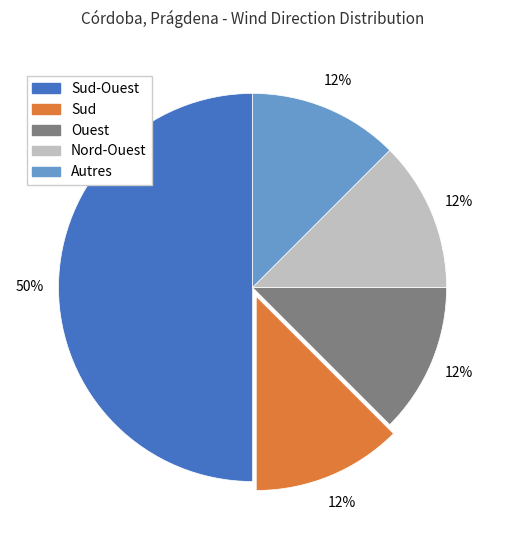

To the nearest percent, what is the average slice percentage?

20%